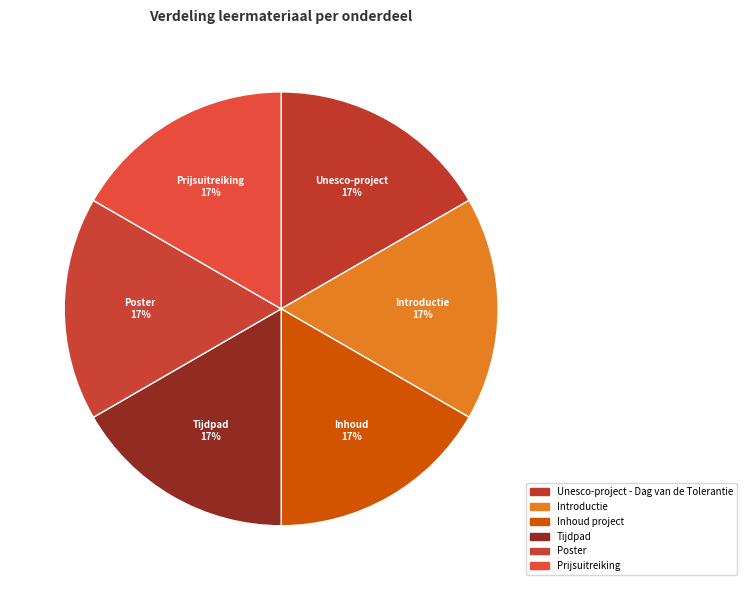

Which has a higher value, Prijsuitreiking or Unesco-project - Dag van de Tolerantie?

Prijsuitreiking